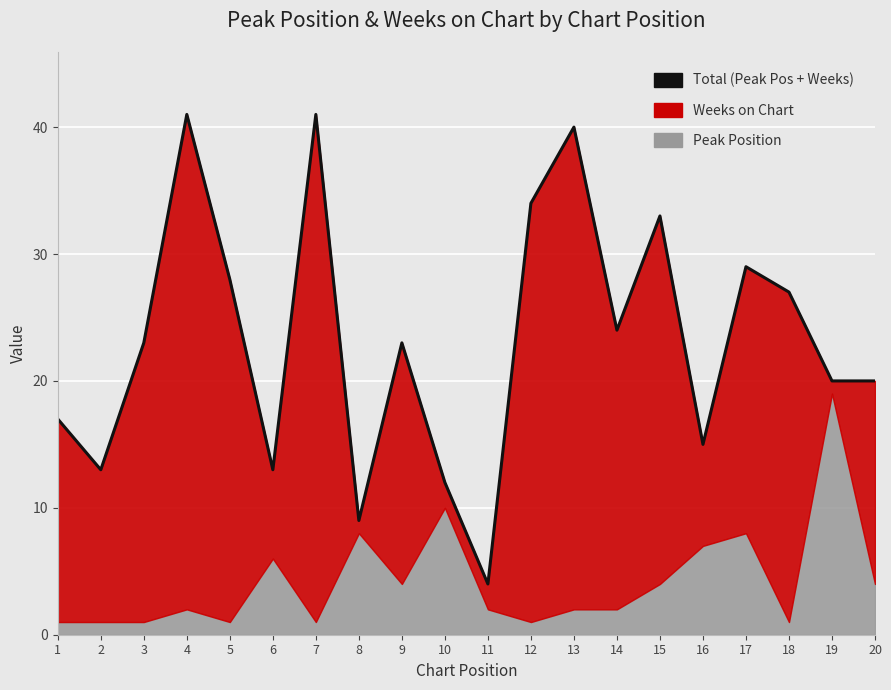

Which has a higher value, 20 or 4?

4